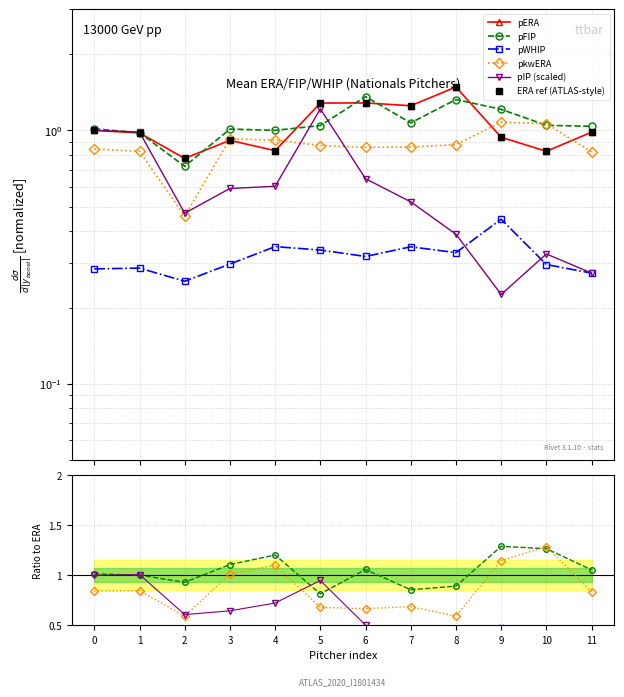

What is the highest value of the pkwERA series?

1.1